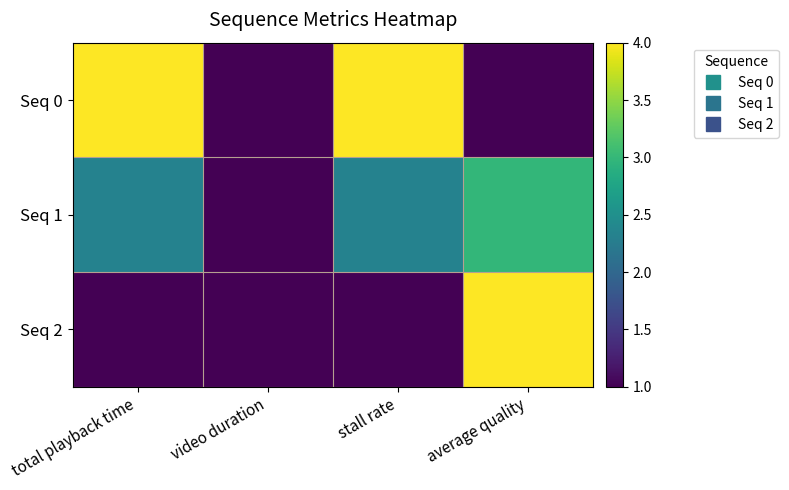

What is the spread (max minus min) of values at total playback time?

3.0